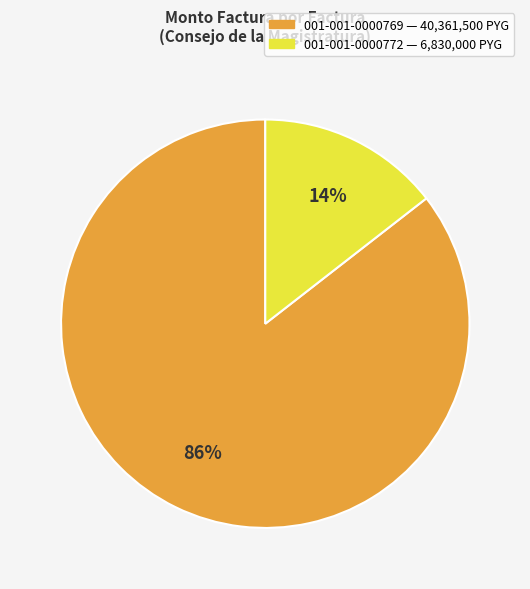

Do 001-001-0000769 and 001-001-0000772 together represent more than half of the pie?

Yes